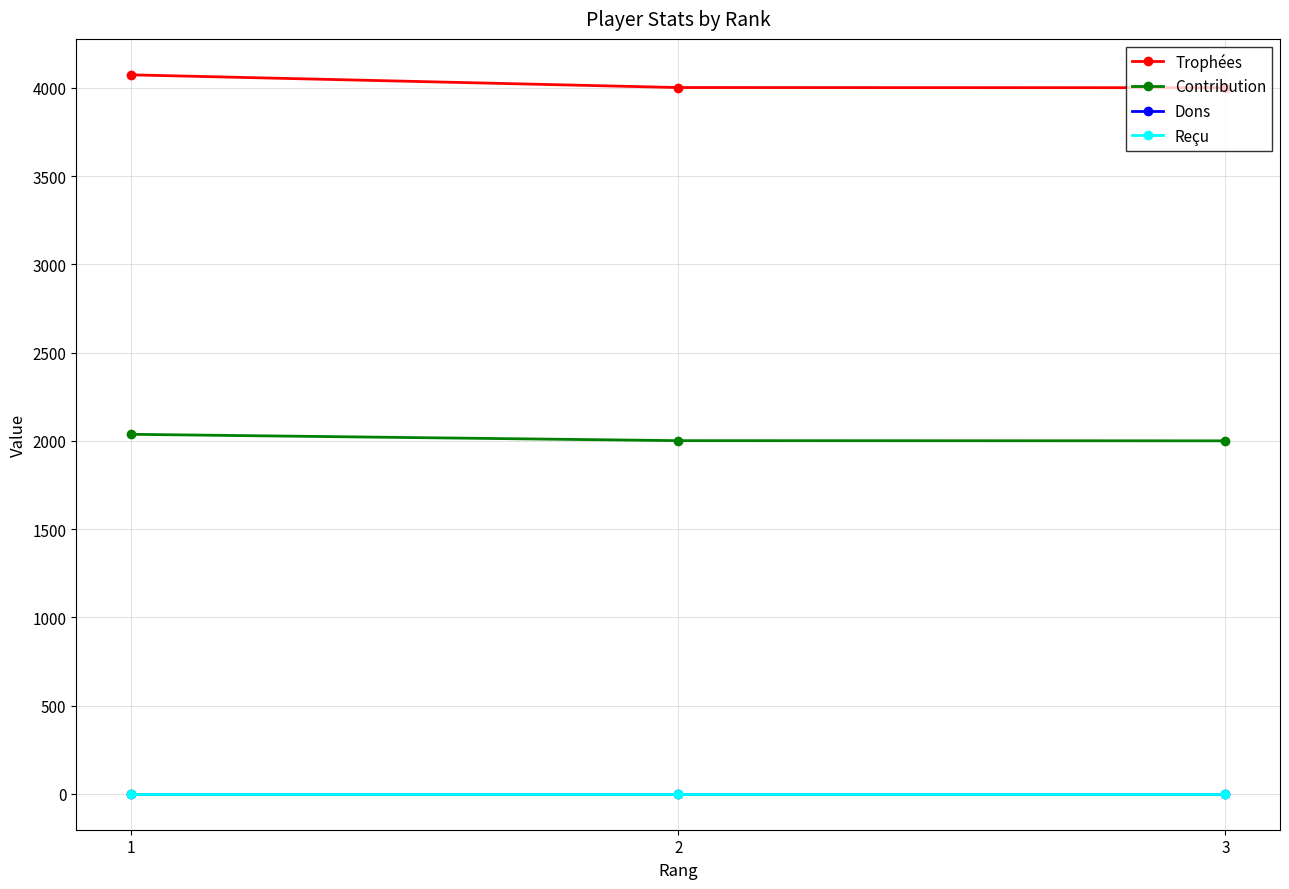

At which label is Reçu closest to 0?

1